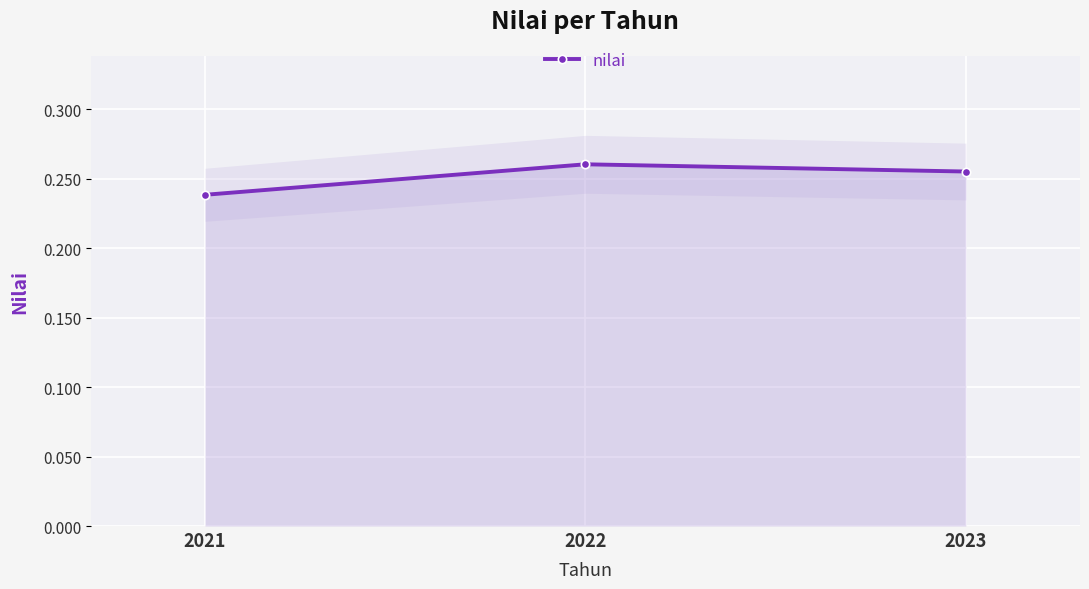

Reading right to left, extract all data points from this chart.

0.3	0.3	0.2